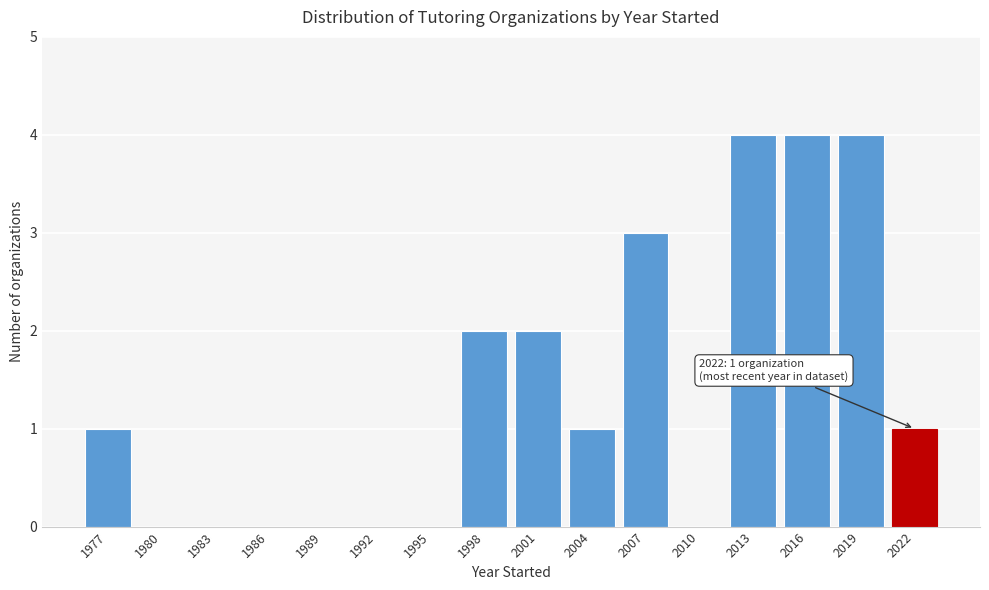

Reading right to left, transcribe all the data shown in this chart.

2022=1	2019=4	2016=4	2013=4	2010=0	2007=3	2004=1	2001=2	1998=2	1995=0	1992=0	1989=0	1986=0	1983=0	1980=0	1977=1